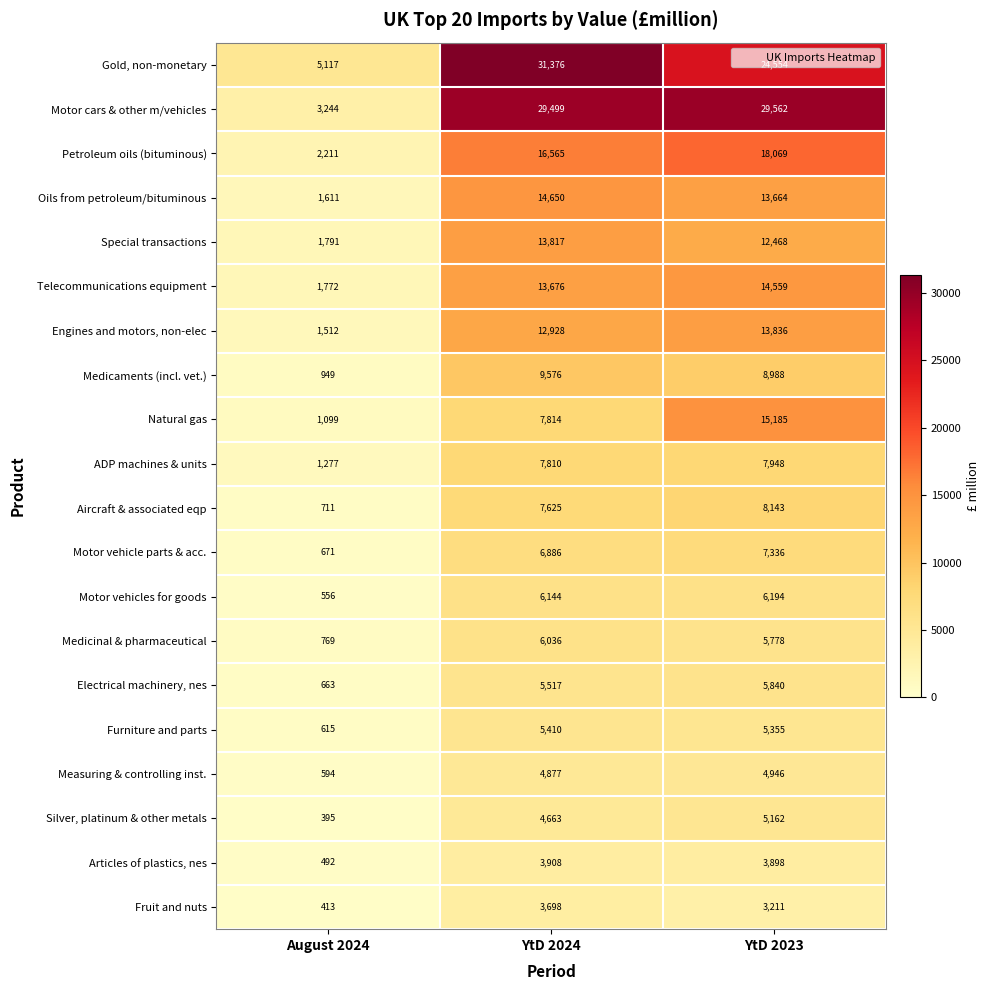

Which series has the widest spread of values?

Motor cars & other m/vehicles